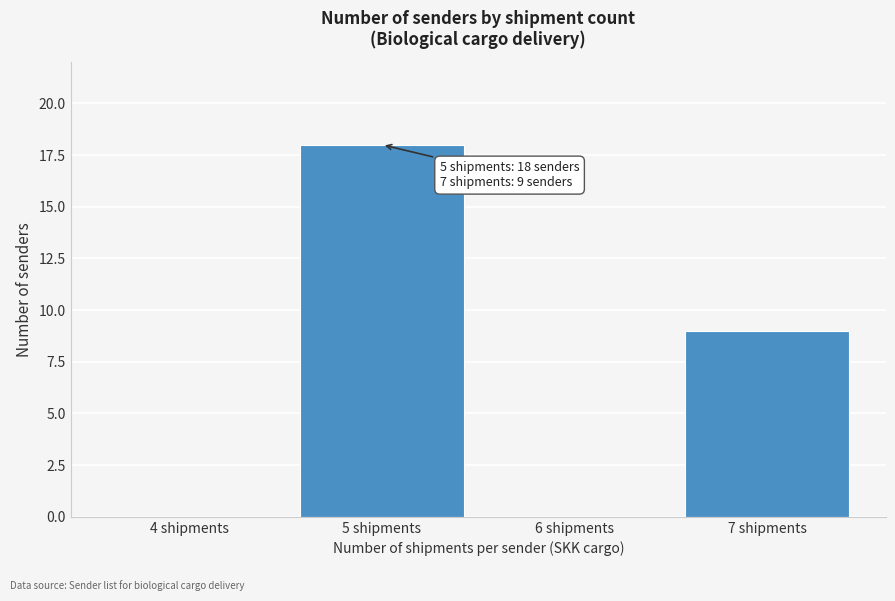

Reading right to left, extract all data points from this chart.

7 shipments=9	6 shipments=0	5 shipments=18	4 shipments=0